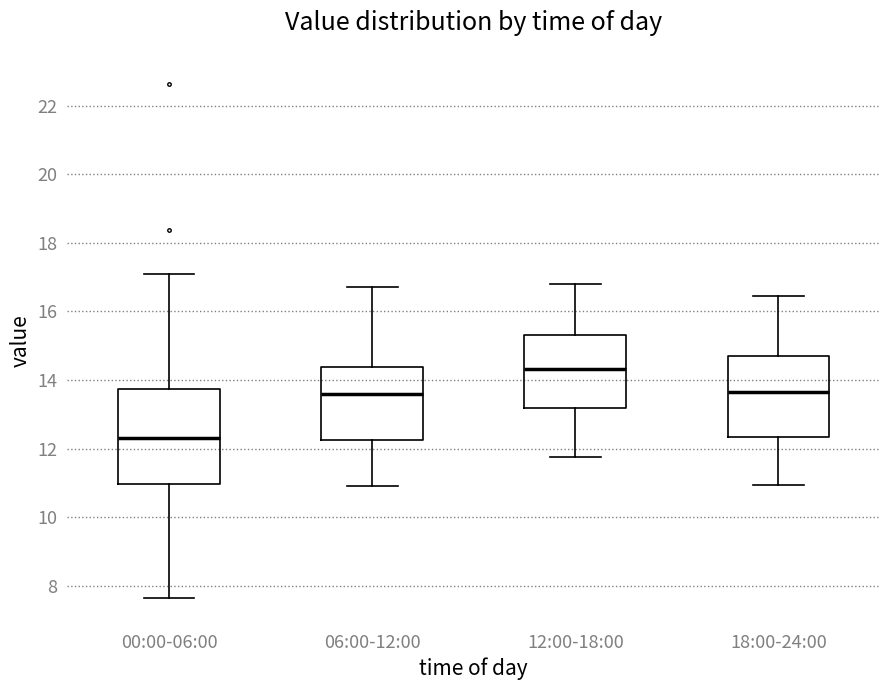

Comparing the boxes themselves (not the whiskers), which one is the tallest?

00:00-06:00